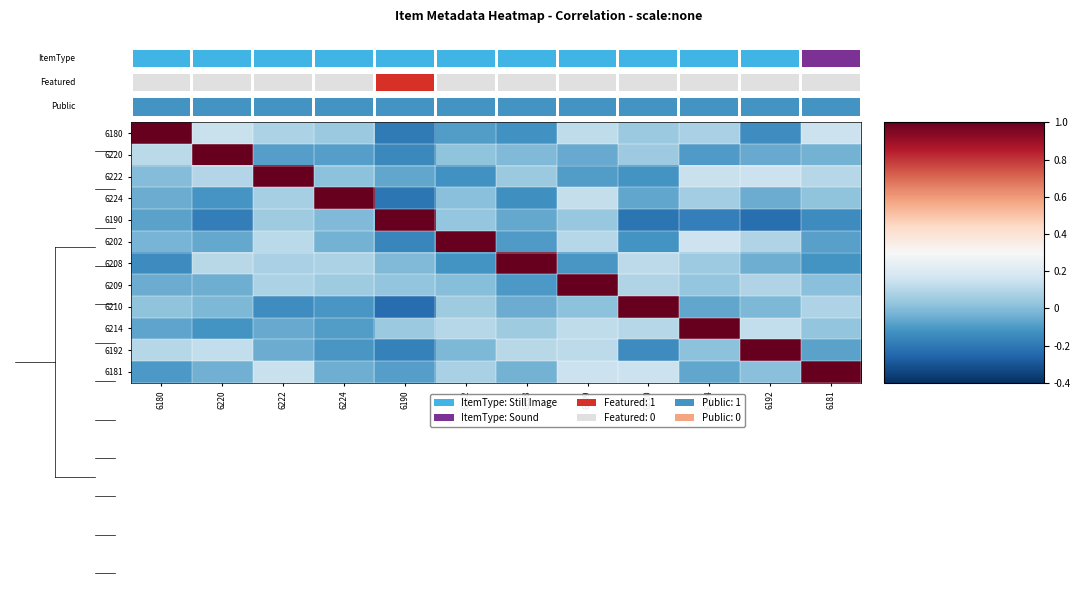

The value of 6220 at 6181 is -0.0. True or false?

True